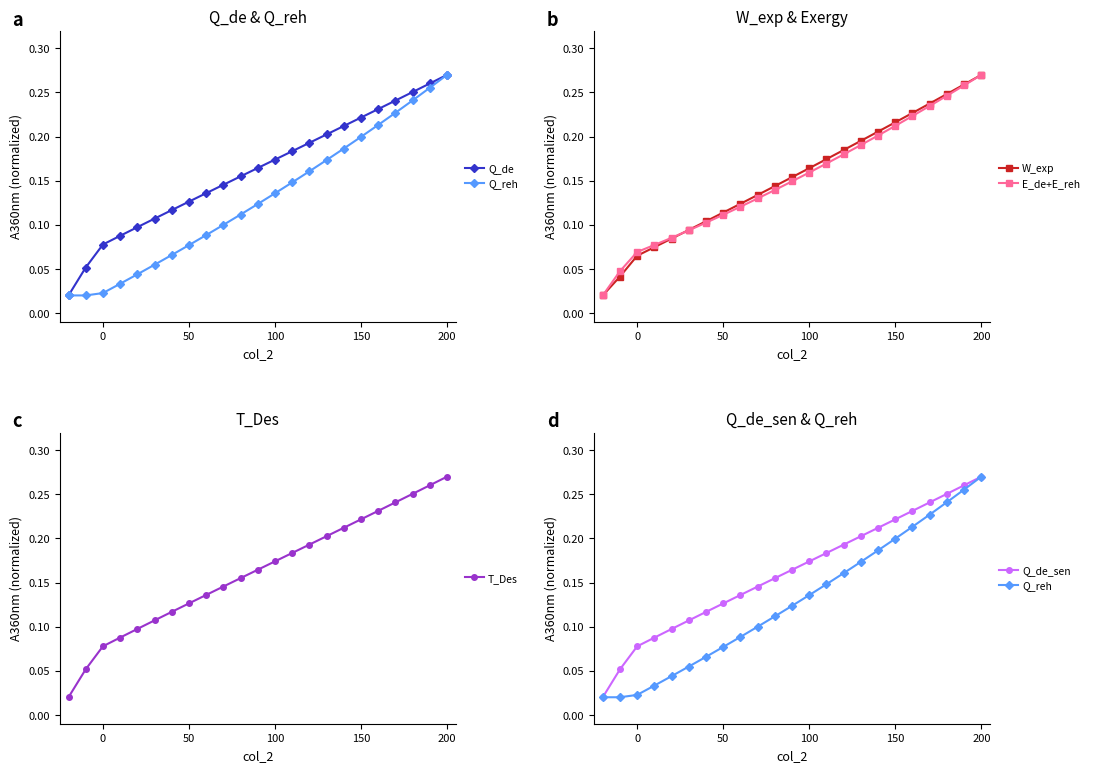

How many data points does each series have?

23